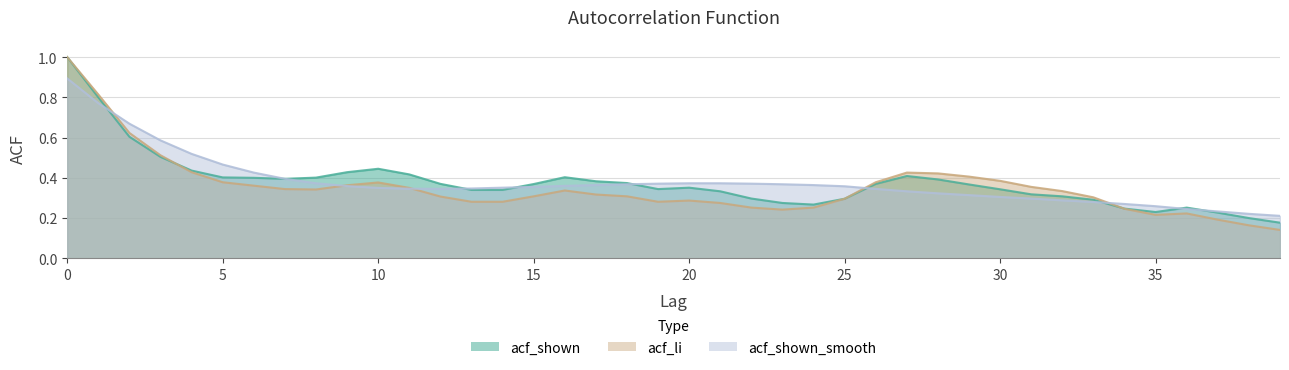

What are all the series names shown in the legend?

acf_shown, acf_li, acf_shown_smooth